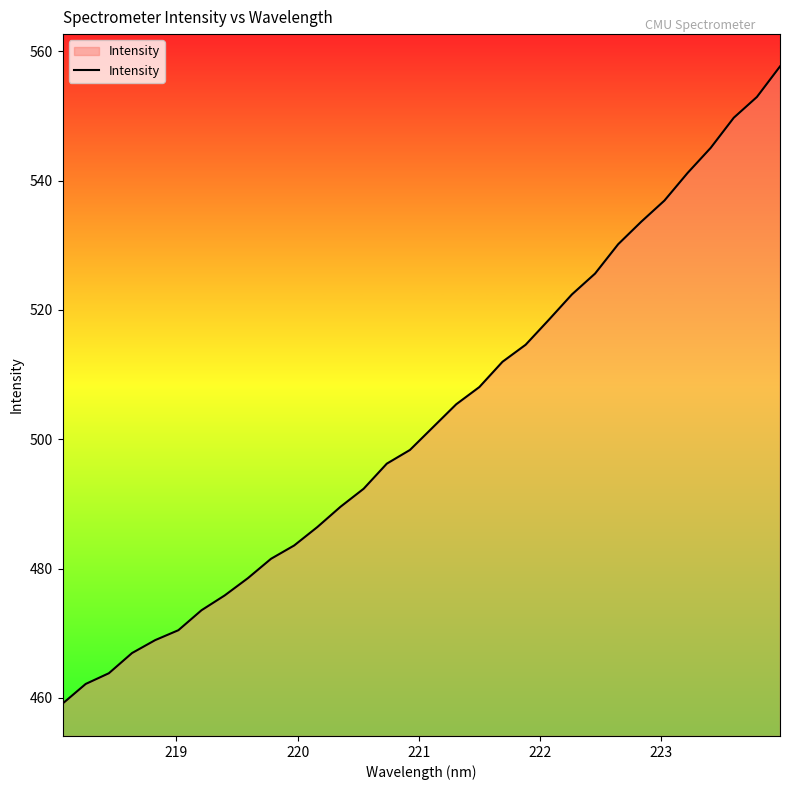

What is the difference between the maximum and minimum values?

98.6